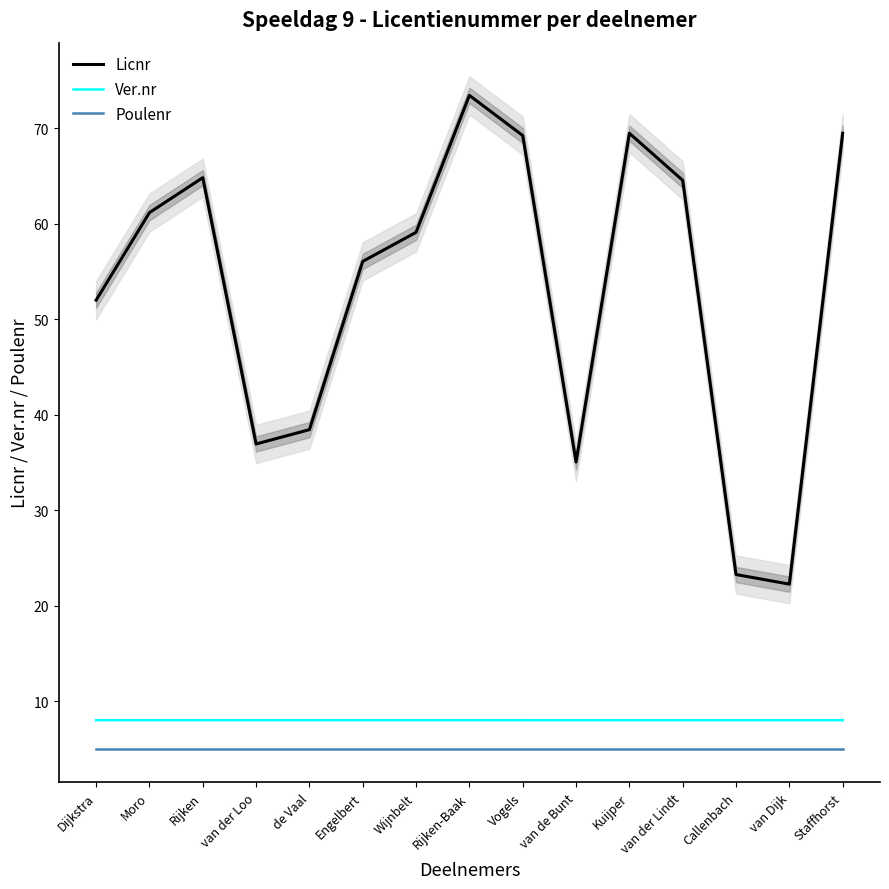

How many series are shown in this chart?

3